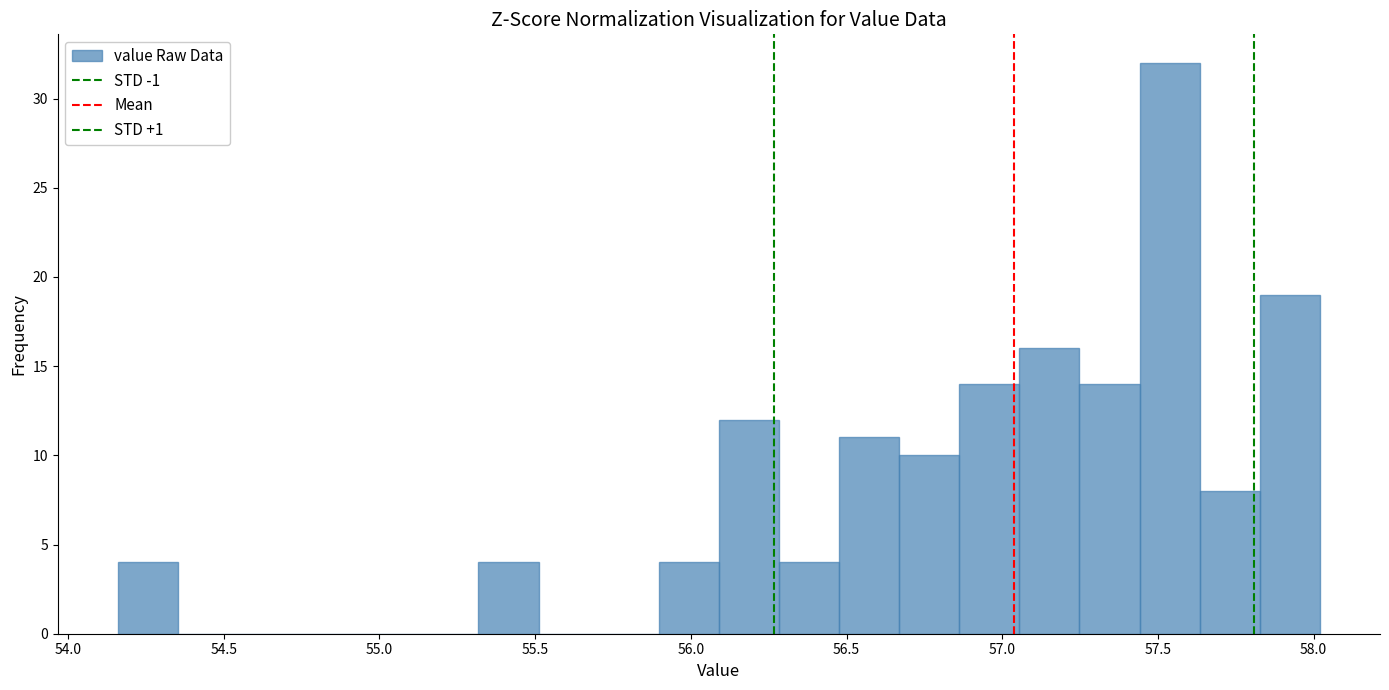

Around what value on the x-axis is the tallest bar? Give the approximate position of its centre, as read against the axis.

57.55